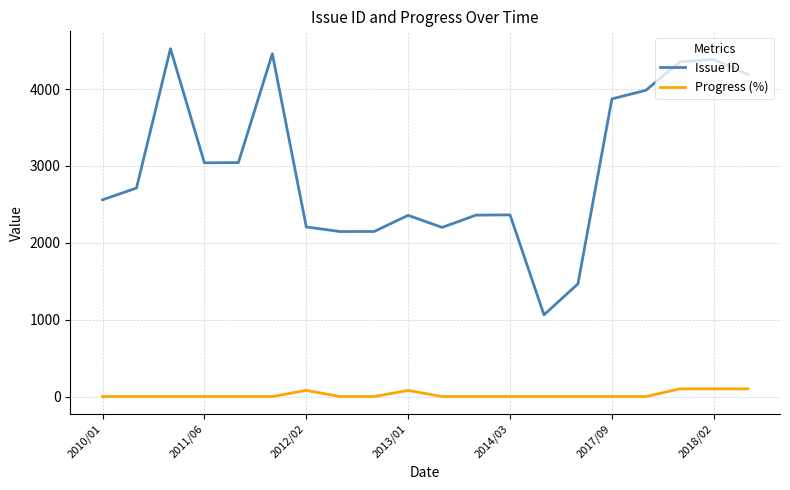

True or false: Progress (%) and Issue ID cross at least once.

False